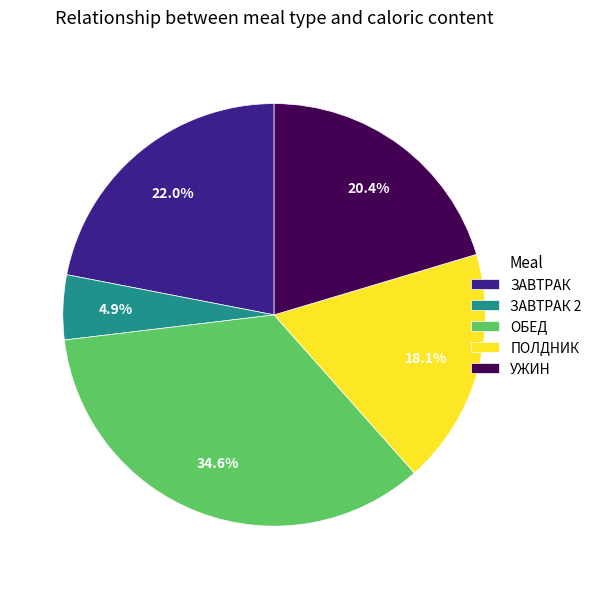

What is the total percentage of ПОЛДНИК and ЗАВТРАК 2?

23.0%